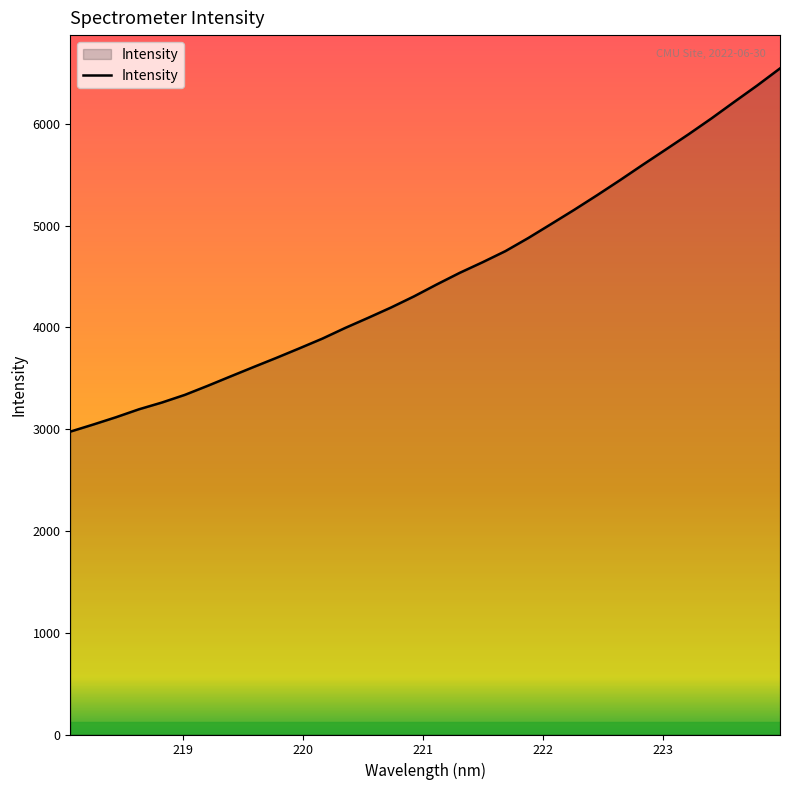

How many lines are shown in the chart?

1